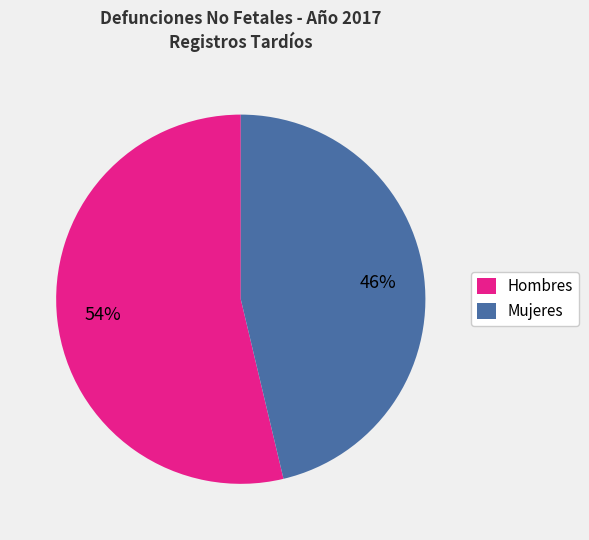

Do Mujeres and Hombres together represent more than half of the pie?

Yes